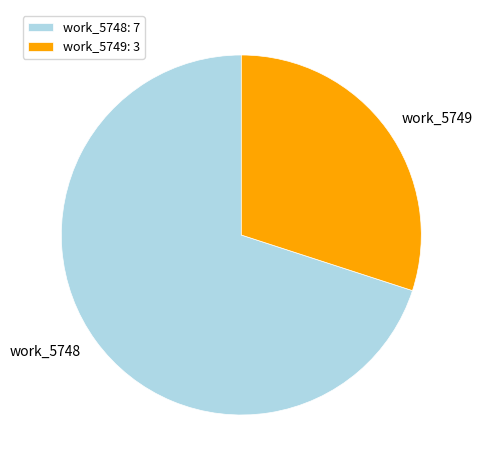

What is the smallest slice in the pie chart?

work_5749: 3